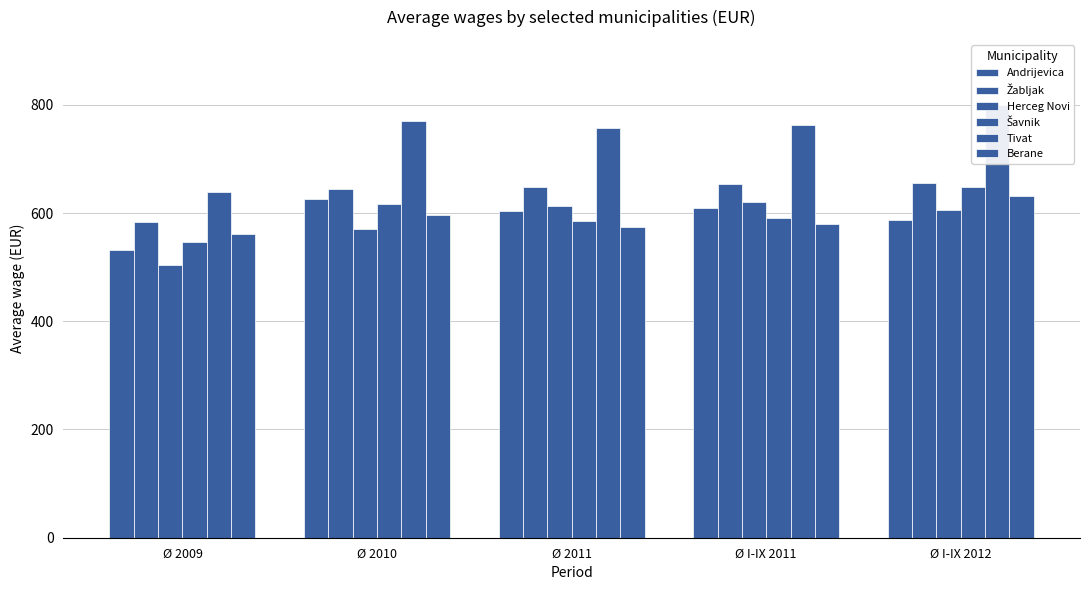

Reading left to right, transcribe all the data shown in this chart.

Andrijevica: 531	626	603	610	587
Žabljak: 583	645	649	654	655
Herceg Novi: 504	570	613	620	605
Šavnik: 546	616	586	590	648
Tivat: 639	771	757	762	800
Berane: 561	596	575	579	632